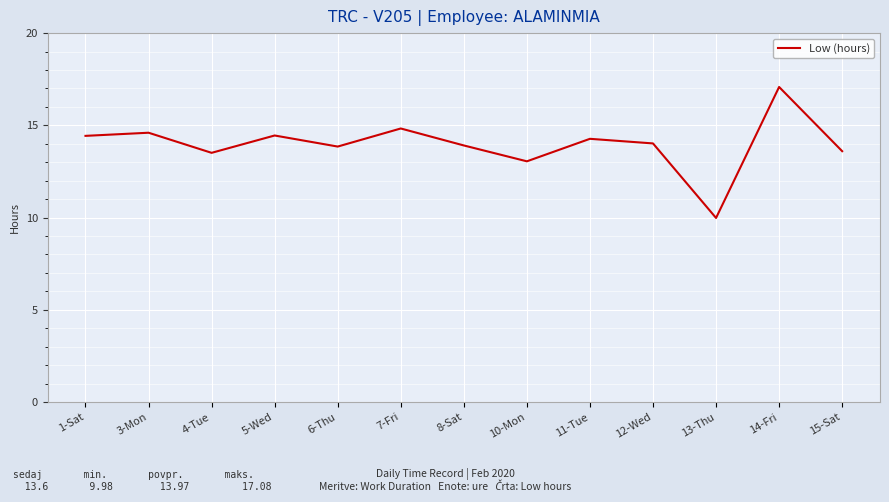

The value at 6-Thu is 13.8. True or false?

True